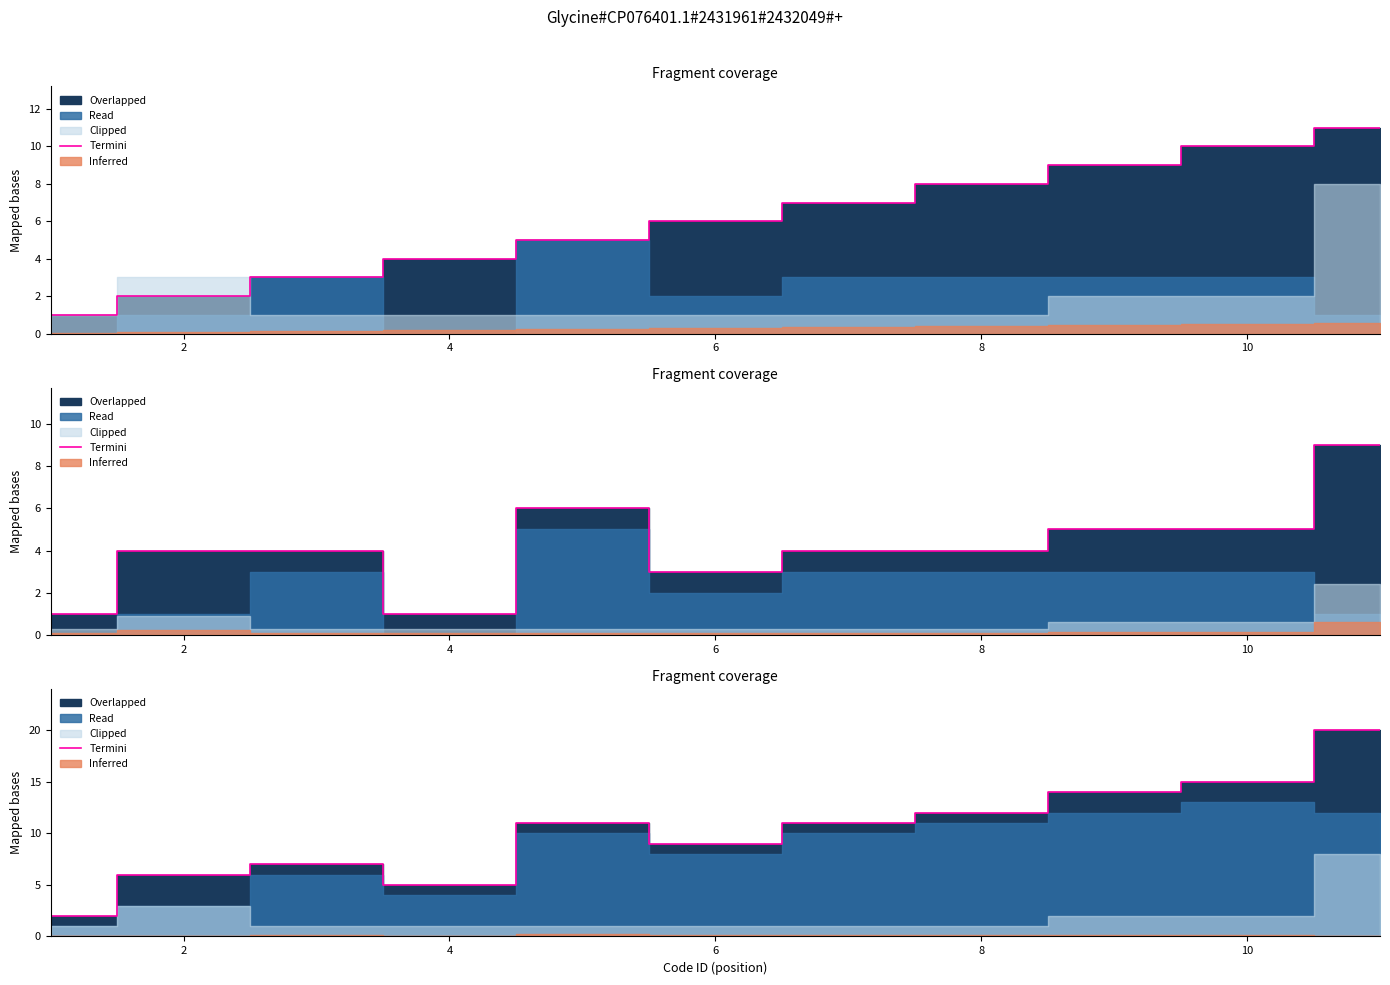

How many data points are above 11?

4